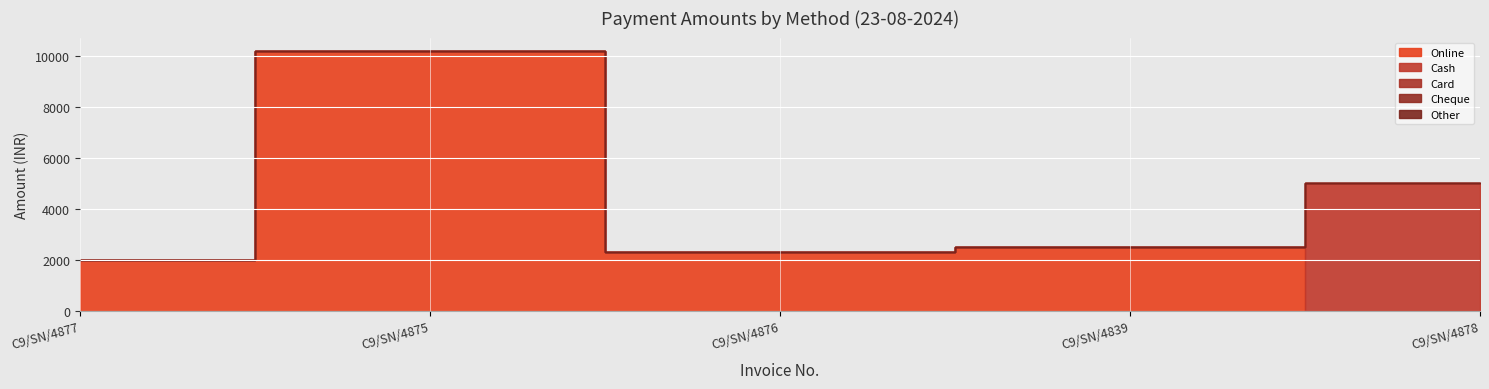

What value does the Online series have at C9/SN/4839?

2500